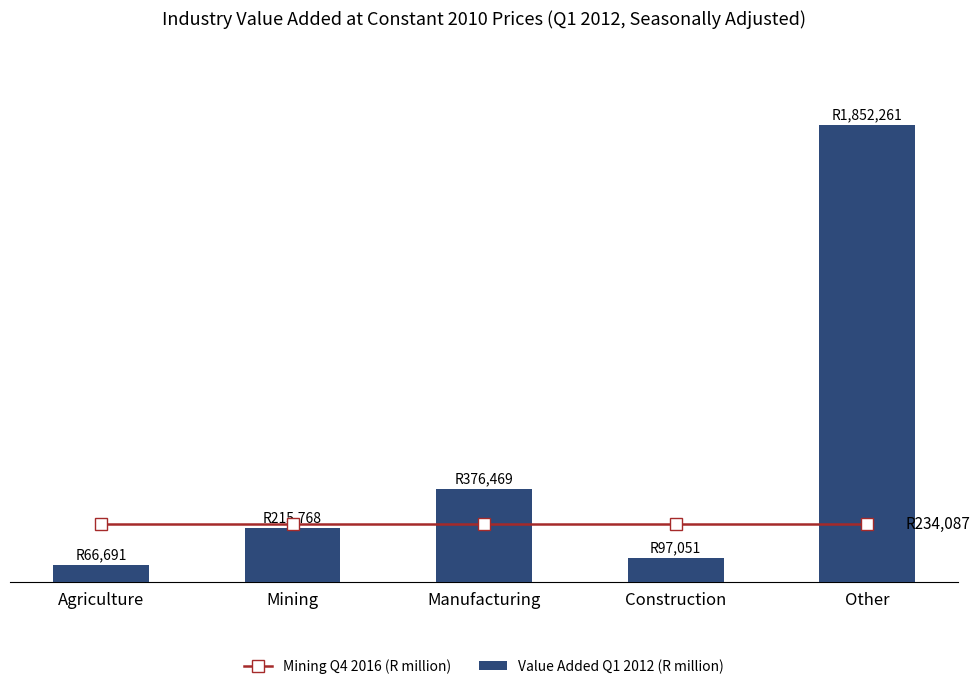

What are all the series names shown in the legend?

Mining Q4 2016 (R million), Value Added Q1 2012 (R million)